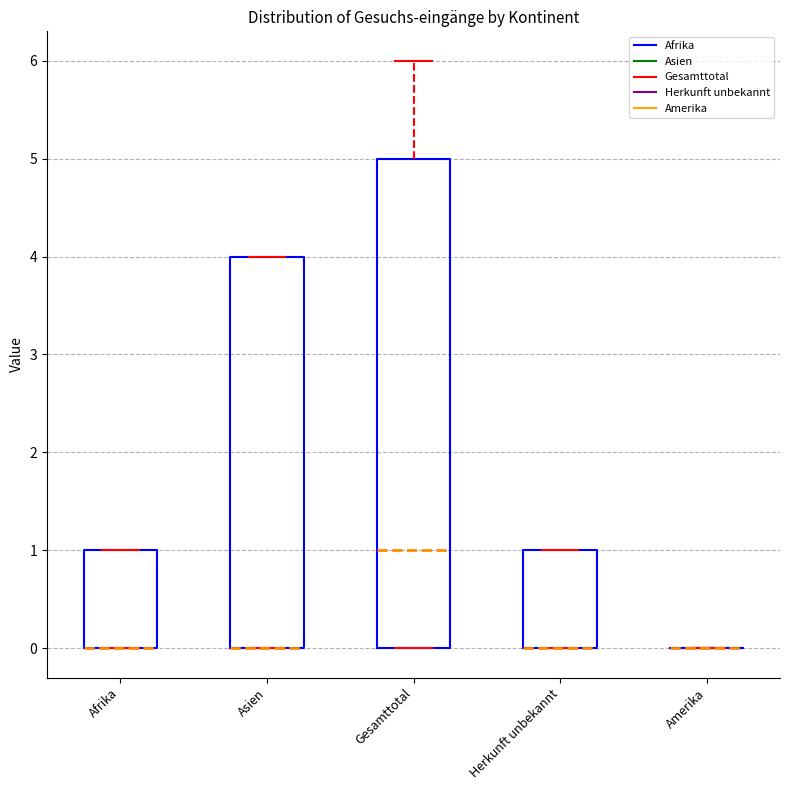

Comparing the boxes themselves (not the whiskers), which one is the tallest?

Gesamttotal